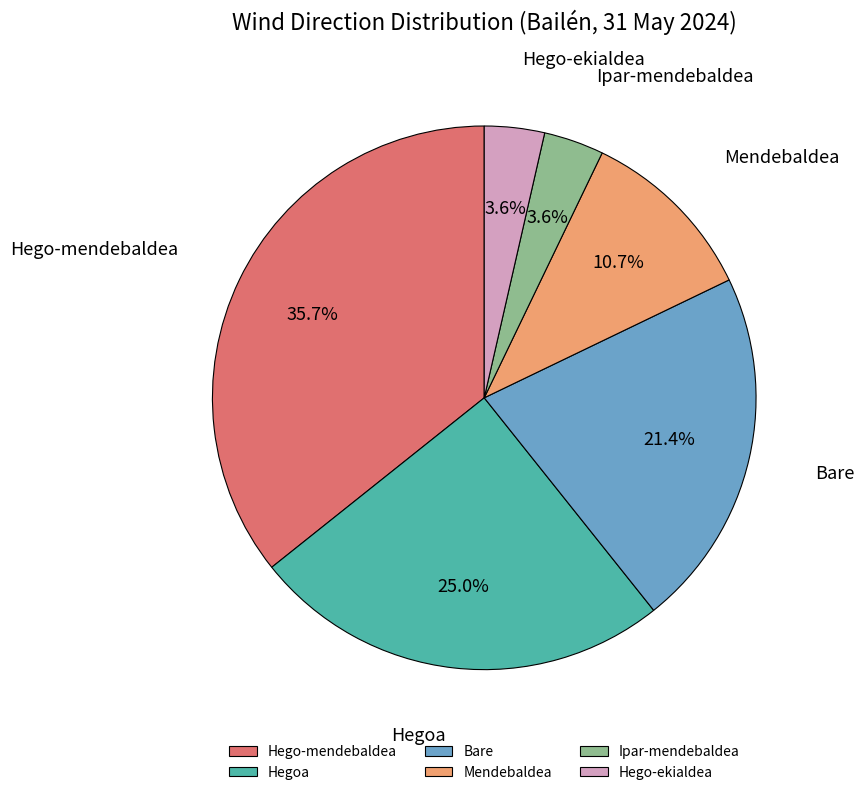

To the nearest percent, what percentage of the pie is Hegoa?

25%